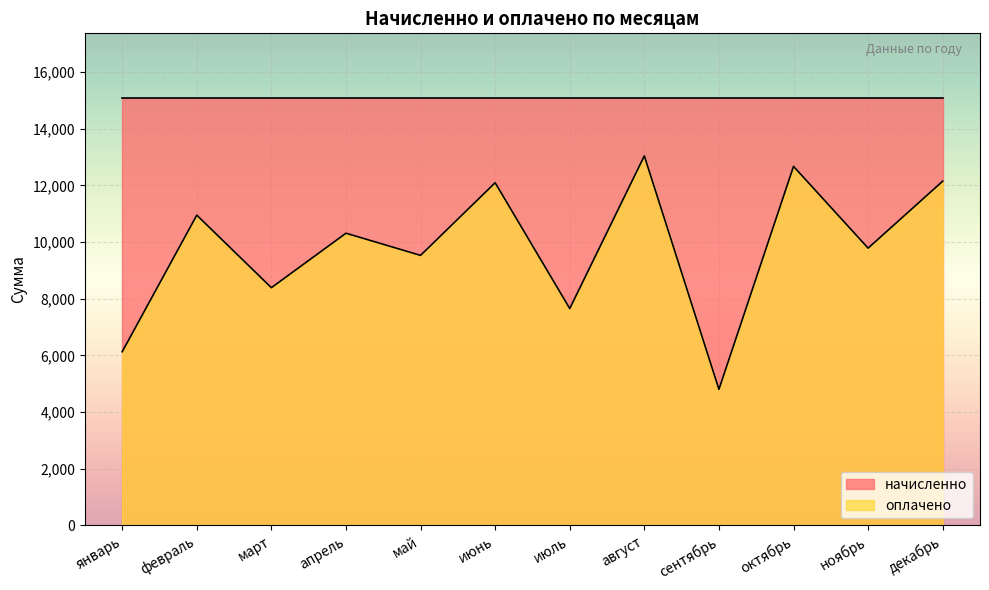

The value at май is 15521.8. True or false?

False